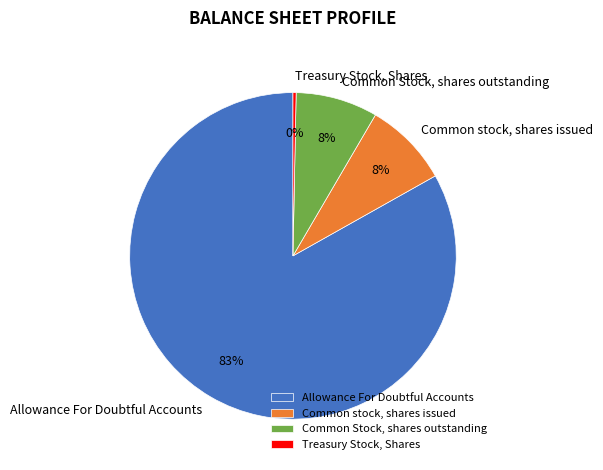

How many segments does this pie chart have?

4